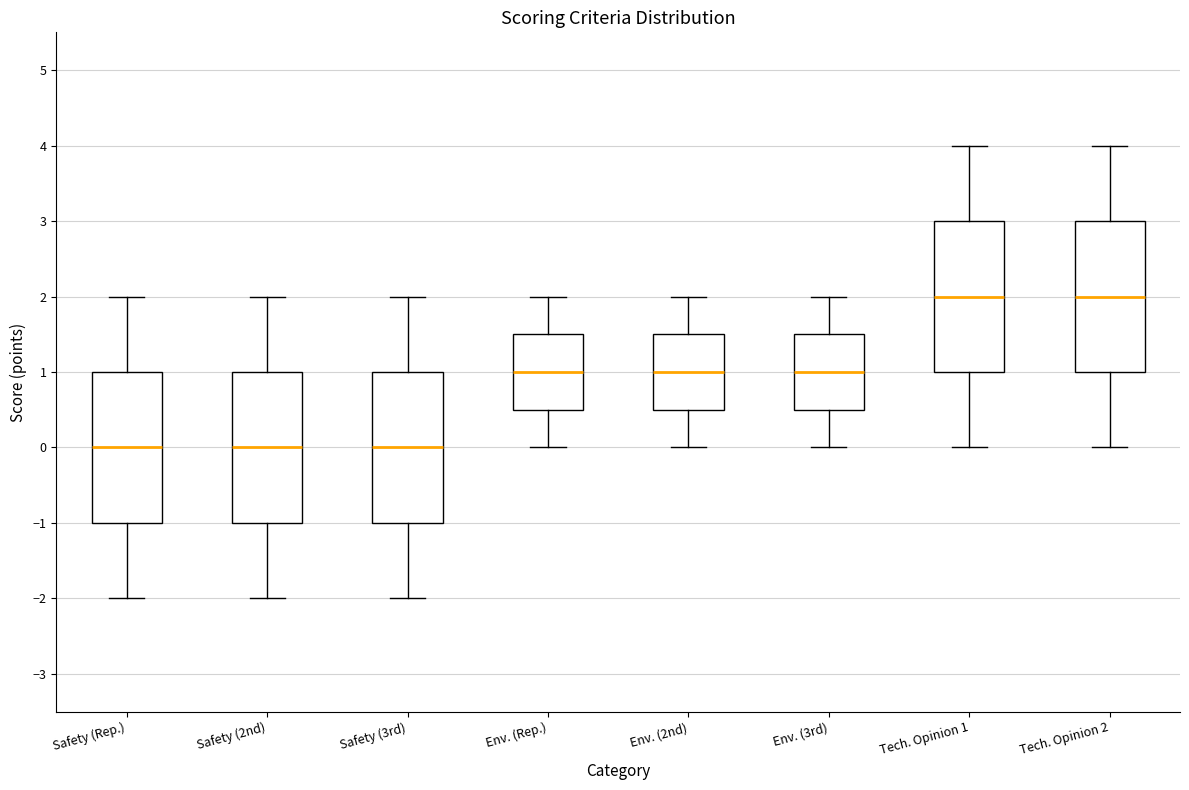

Where does the lower whisker of the box for Env. (3rd) end on the y-axis? The values are not printed on the chart, so give them approximately, as read against the axis.

0.0